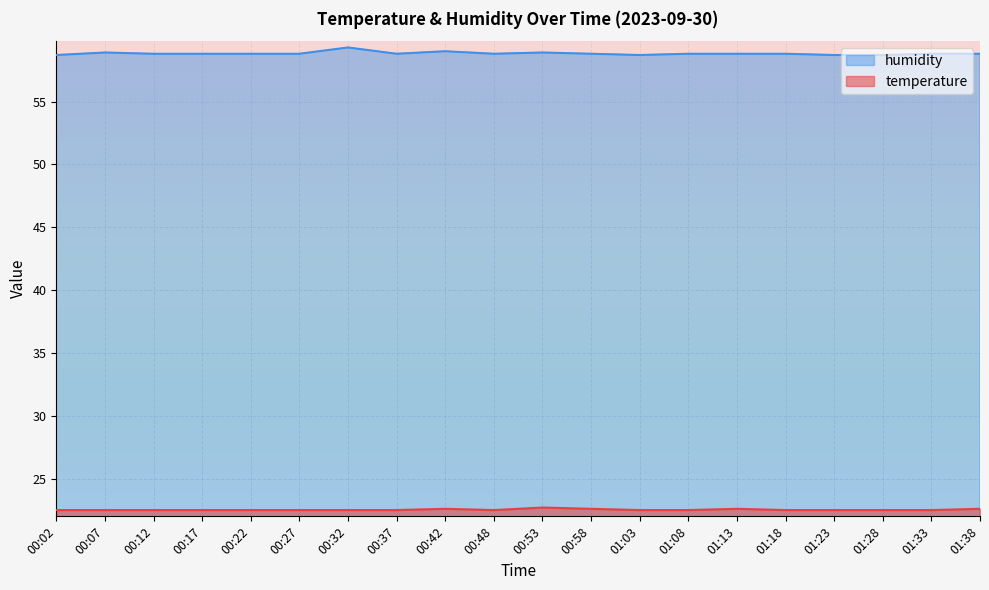

True or false: temperature and humidity cross at least once.

False